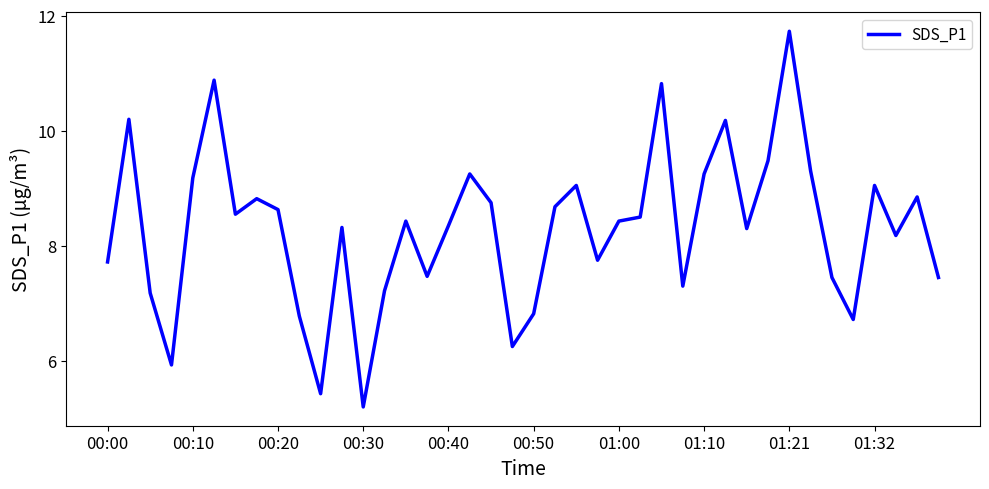

What is the difference between the second highest and minimum values?

5.7